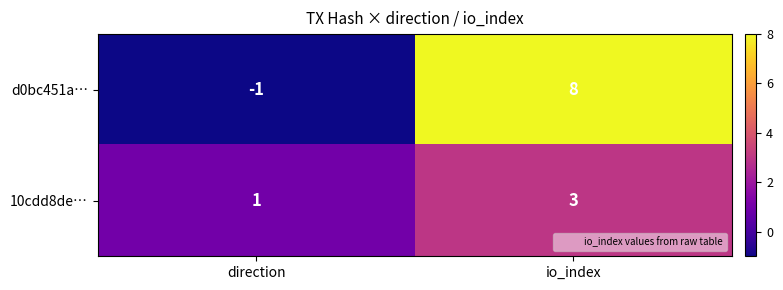

Between direction and io_index, which series saw the biggest shift?

d0bc451a…